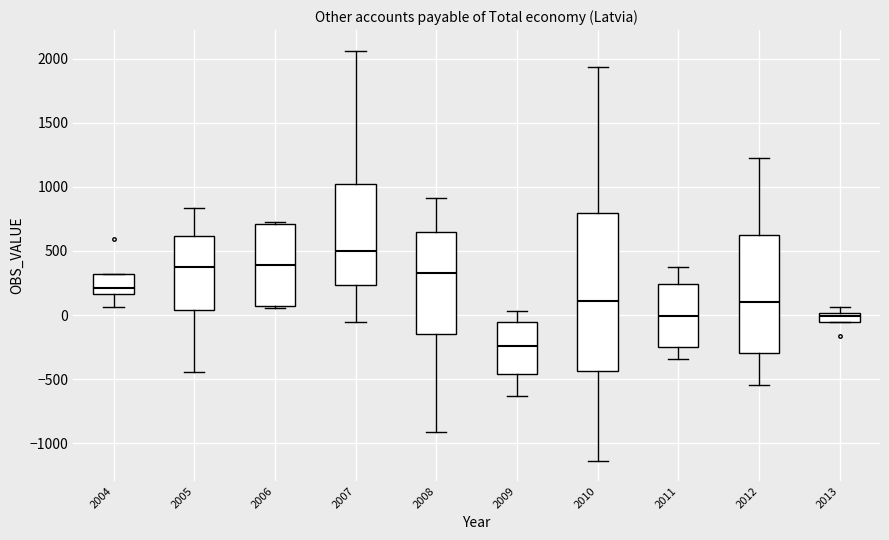

Which box's median line is the lowest?

2009